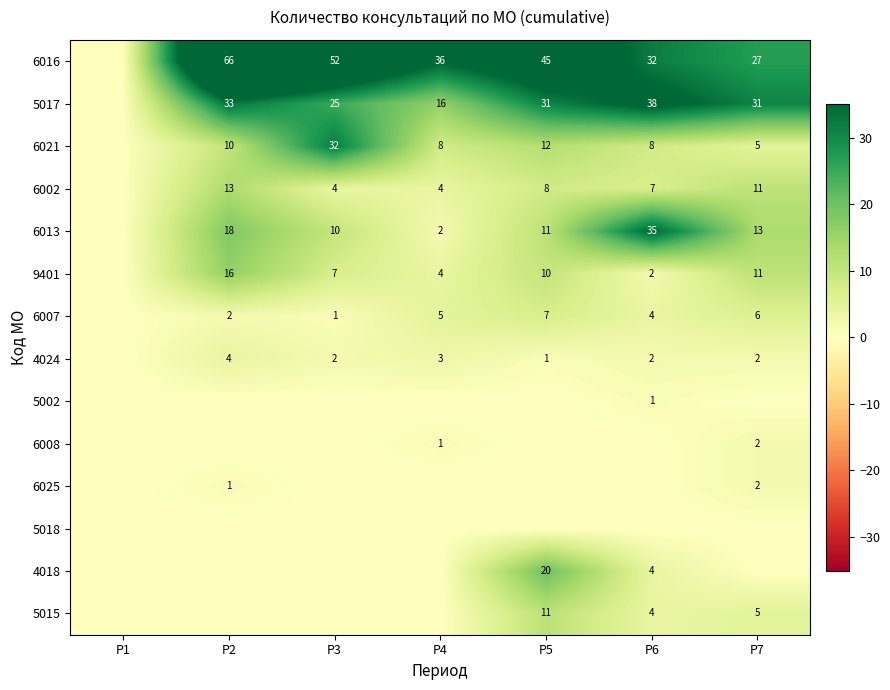

Which category has the highest value across all series?

P2